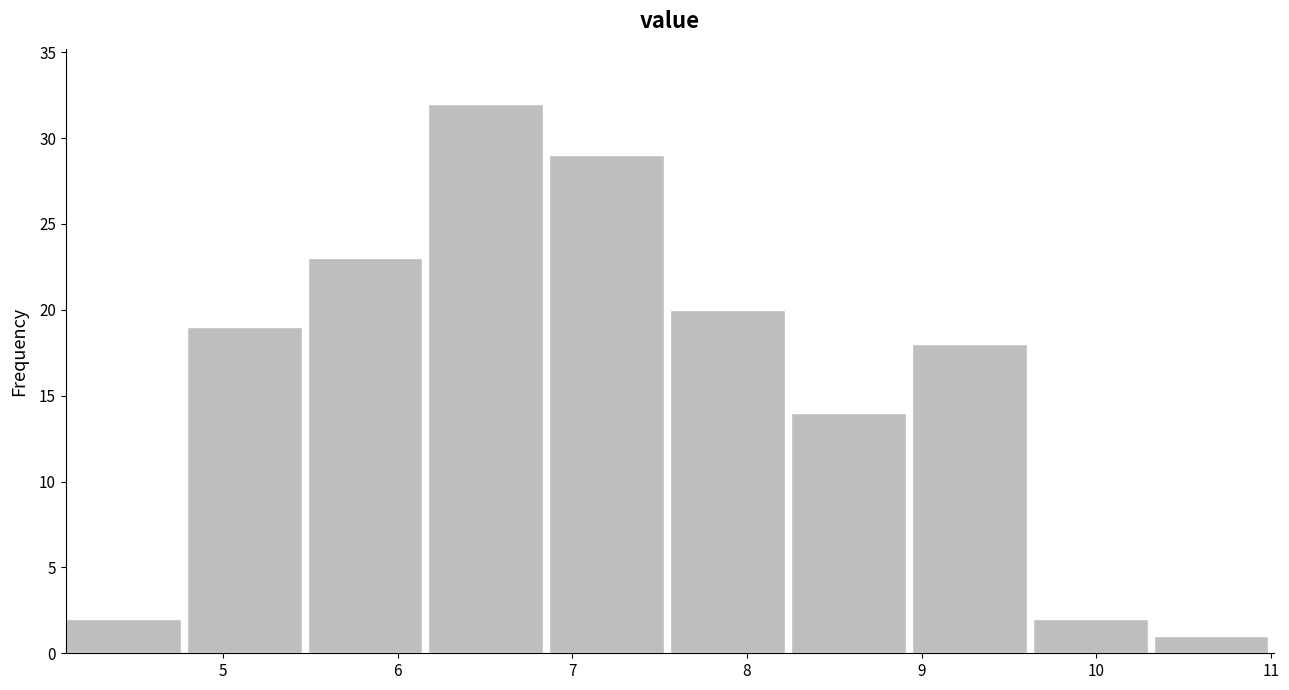

Reading left to right, transcribe this chart: for each bar, give the range it covers on the x-axis and its height. Neither the bar edges nor the heights are printed on the chart, so give them approximately, as read against the axes.

4.1 to 4.8: 2
4.8 to 5.5: 19
5.5 to 6.2: 23
6.2 to 6.9: 32
6.9 to 7.6: 29
7.6 to 8.3: 20
8.3 to 8.9: 14
8.9 to 9.6: 18
9.6 to 10.3: 2
10.3 to 11.0: 1